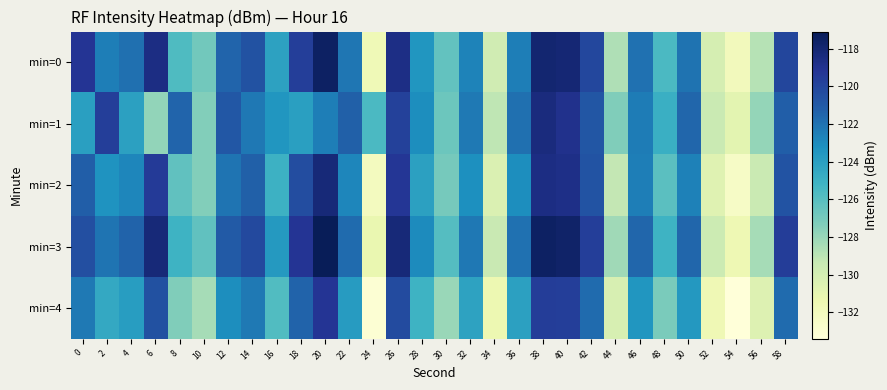

What is the spread (max minus min) of values at 32?

2.0